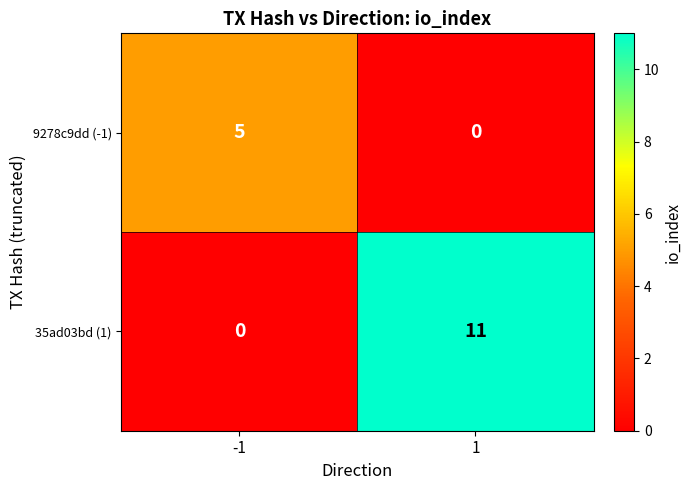

Which series changed the most between -1 and 1?

35ad03bd (1)